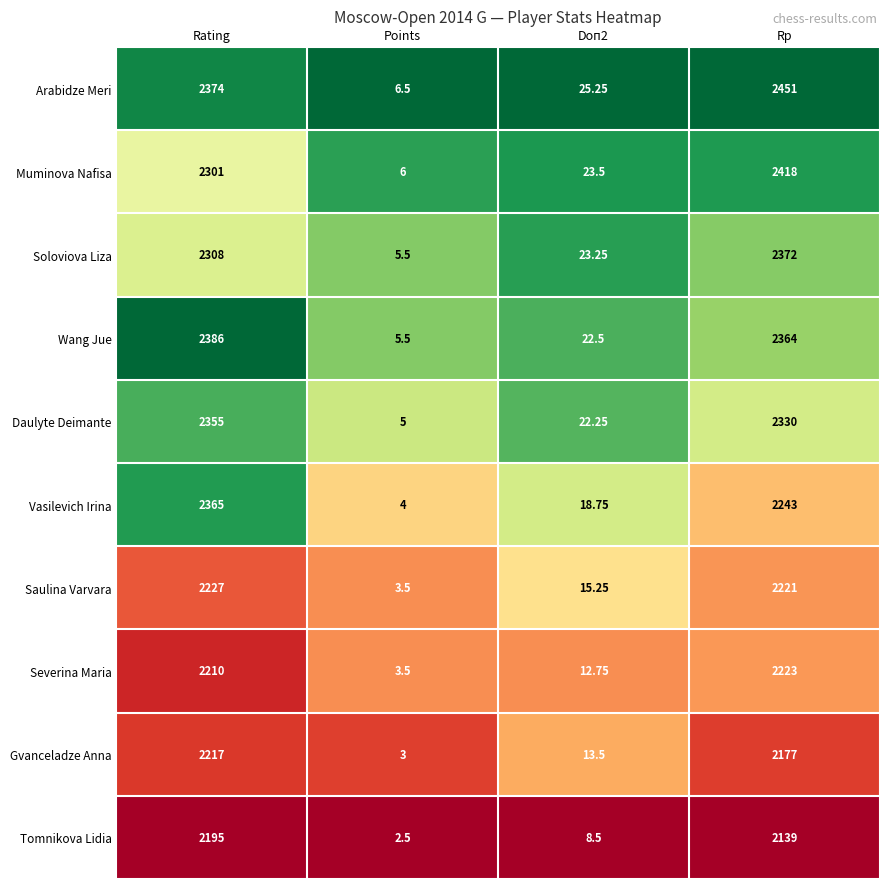

At which category does the chart reach its peak across all series?

Rp